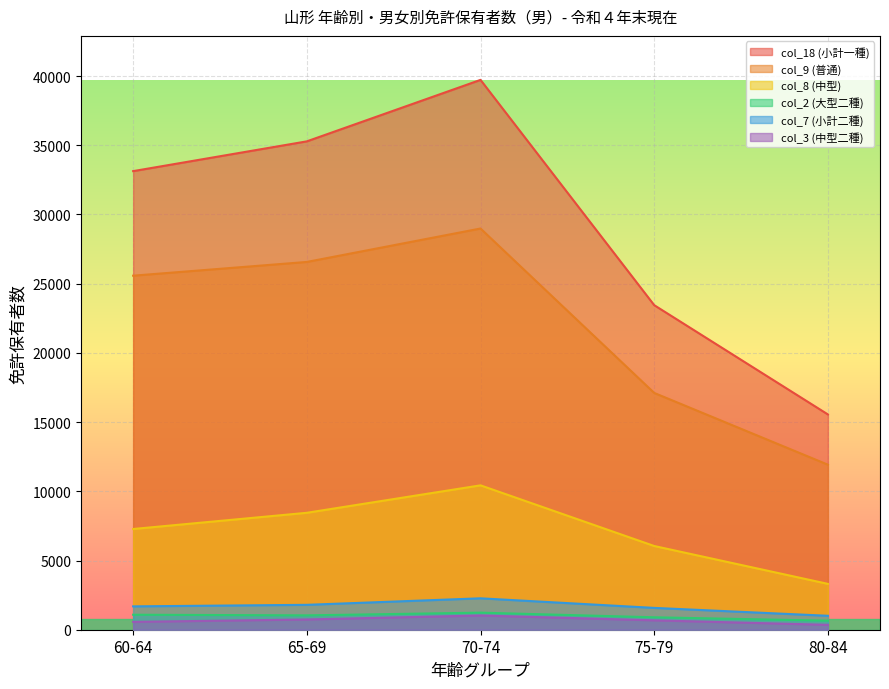

True or false: col_2 (大型二種) has a value of 285 at 75-79.

False